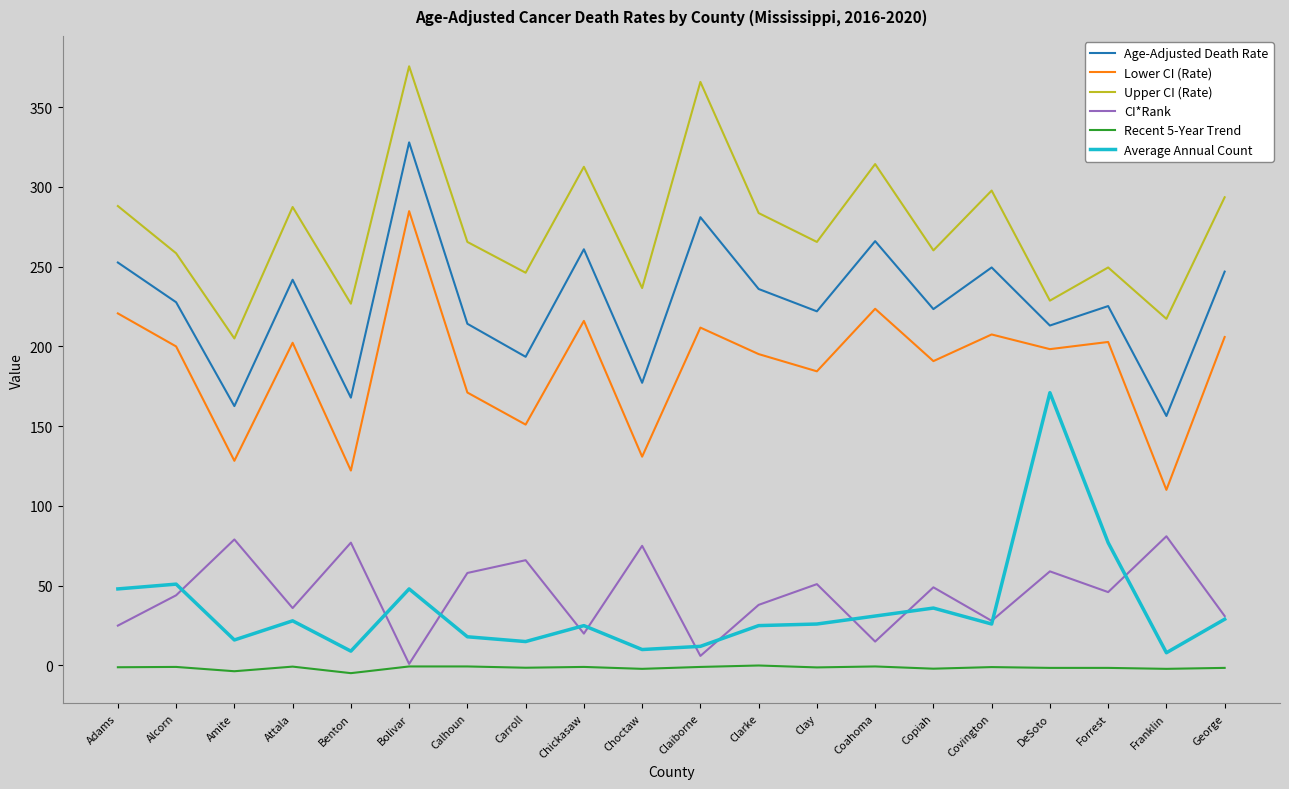

List the series in order of their peak value, highest first.

Upper CI (Rate), Age-Adjusted Death Rate, Lower CI (Rate), Average Annual Count, CI*Rank, Recent 5-Year Trend